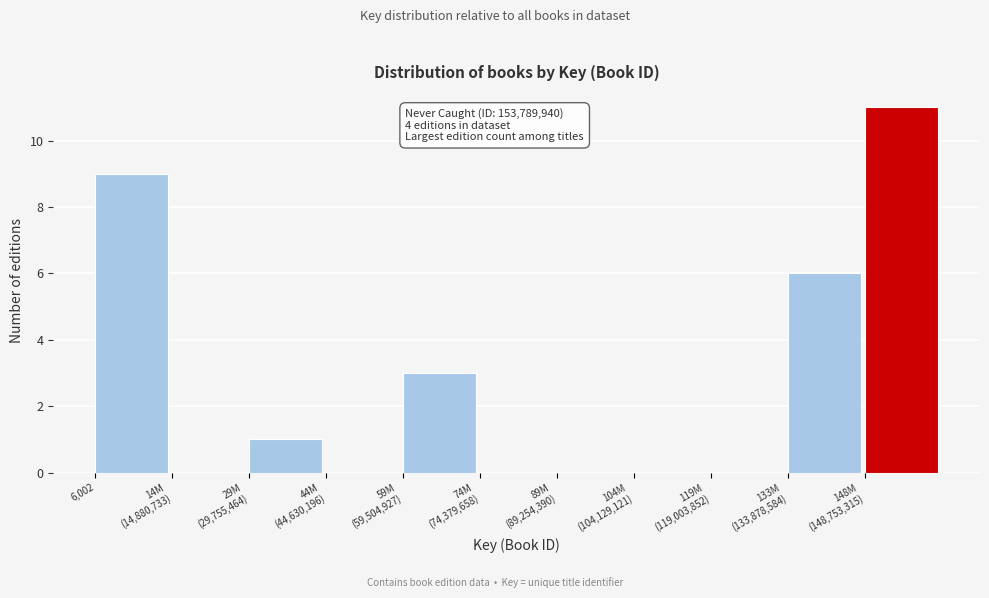

What is the maximum value shown in the chart?

11